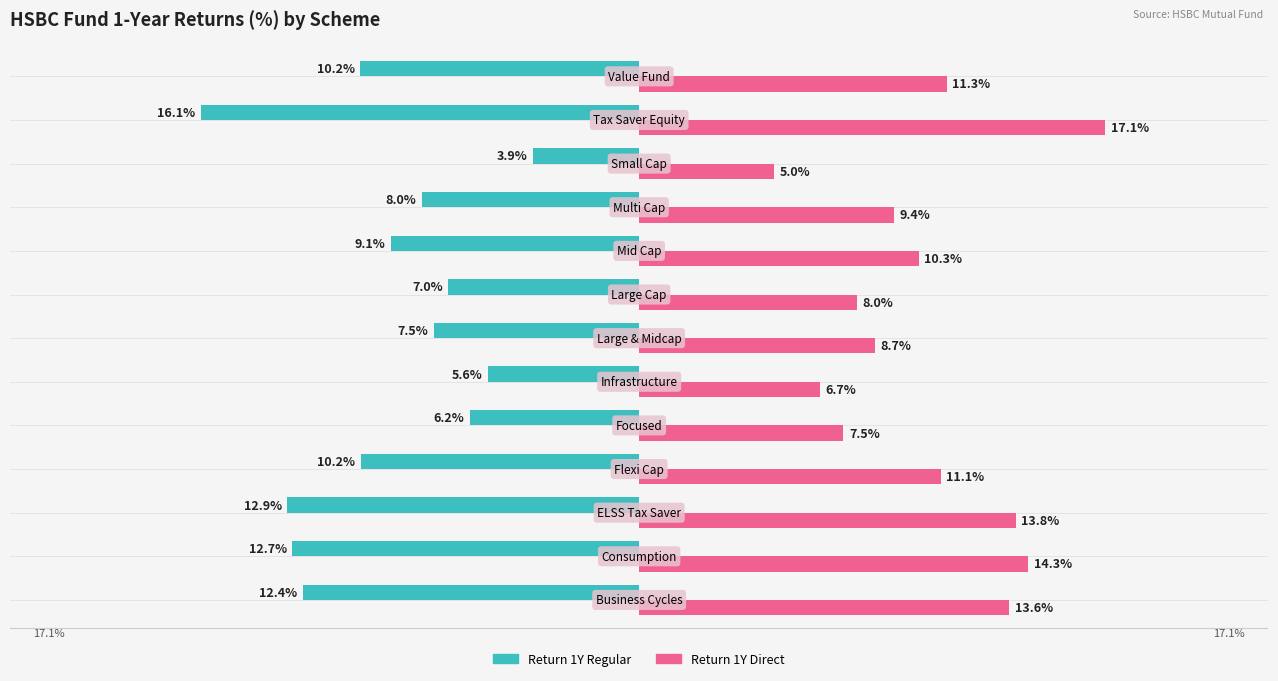

Which series has the largest range (max minus min)?

Return 1Y Regular